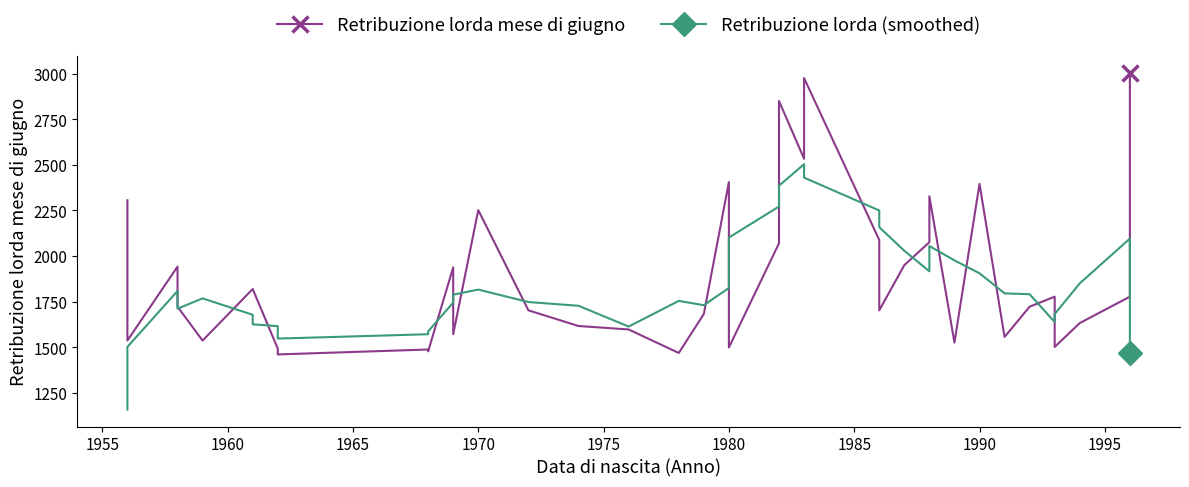

Reading right to left, extract all data points from this chart.

Retribuzione lorda mese di giugno: 3007.0	2562.0	1777.0	1632.0	1501.0	1777.0	1722.0	1556.0	2396.0	1525.0	2328.0	2076.0	1950.0	1702.0	2088.0	2977.0	2534.0	2851.0	2070.0	1498.0	2406.0	1682.0	1468.0	1597.0	1616.0	1702.0	2252.0	1571.0	1938.0	1477.0	1487.0	1460.0	1492.0	1819.0	1819.0	1536.0	1722.0	1942.0	1536.0	2306.0
Retribuzione lorda (smoothed): 1469.2	1795.6	2095.8	1849.8	1681.8	1637.6	1790.4	1795.2	1905.4	1976.2	2055.0	1916.2	2028.8	2158.6	2250.2	2430.4	2504.0	2386.0	2271.8	2101.4	1824.8	1730.2	1753.8	1613.0	1727.0	1747.6	1815.8	1788.0	1745.0	1586.6	1570.8	1547.0	1615.4	1625.2	1677.6	1767.6	1711.0	1808.4	1501.2	1156.8